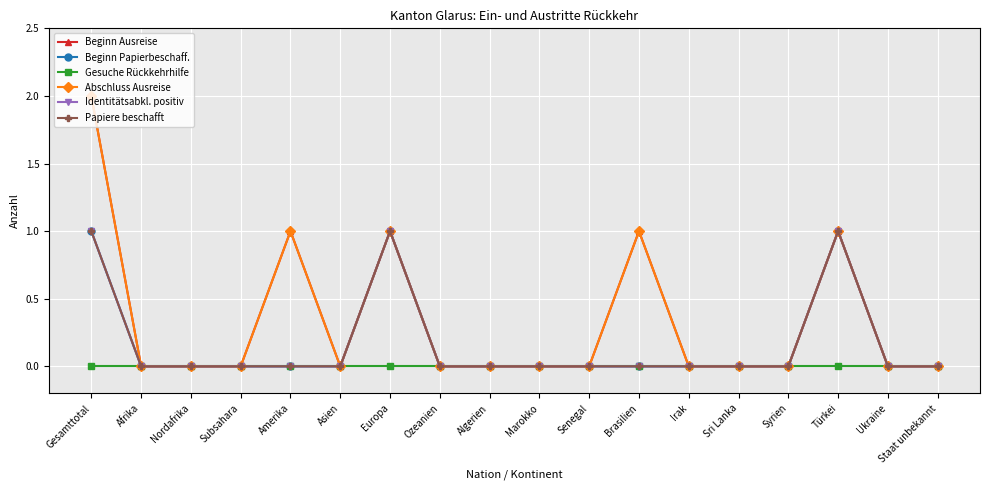

Is this an area chart (filled region under the line)?

No